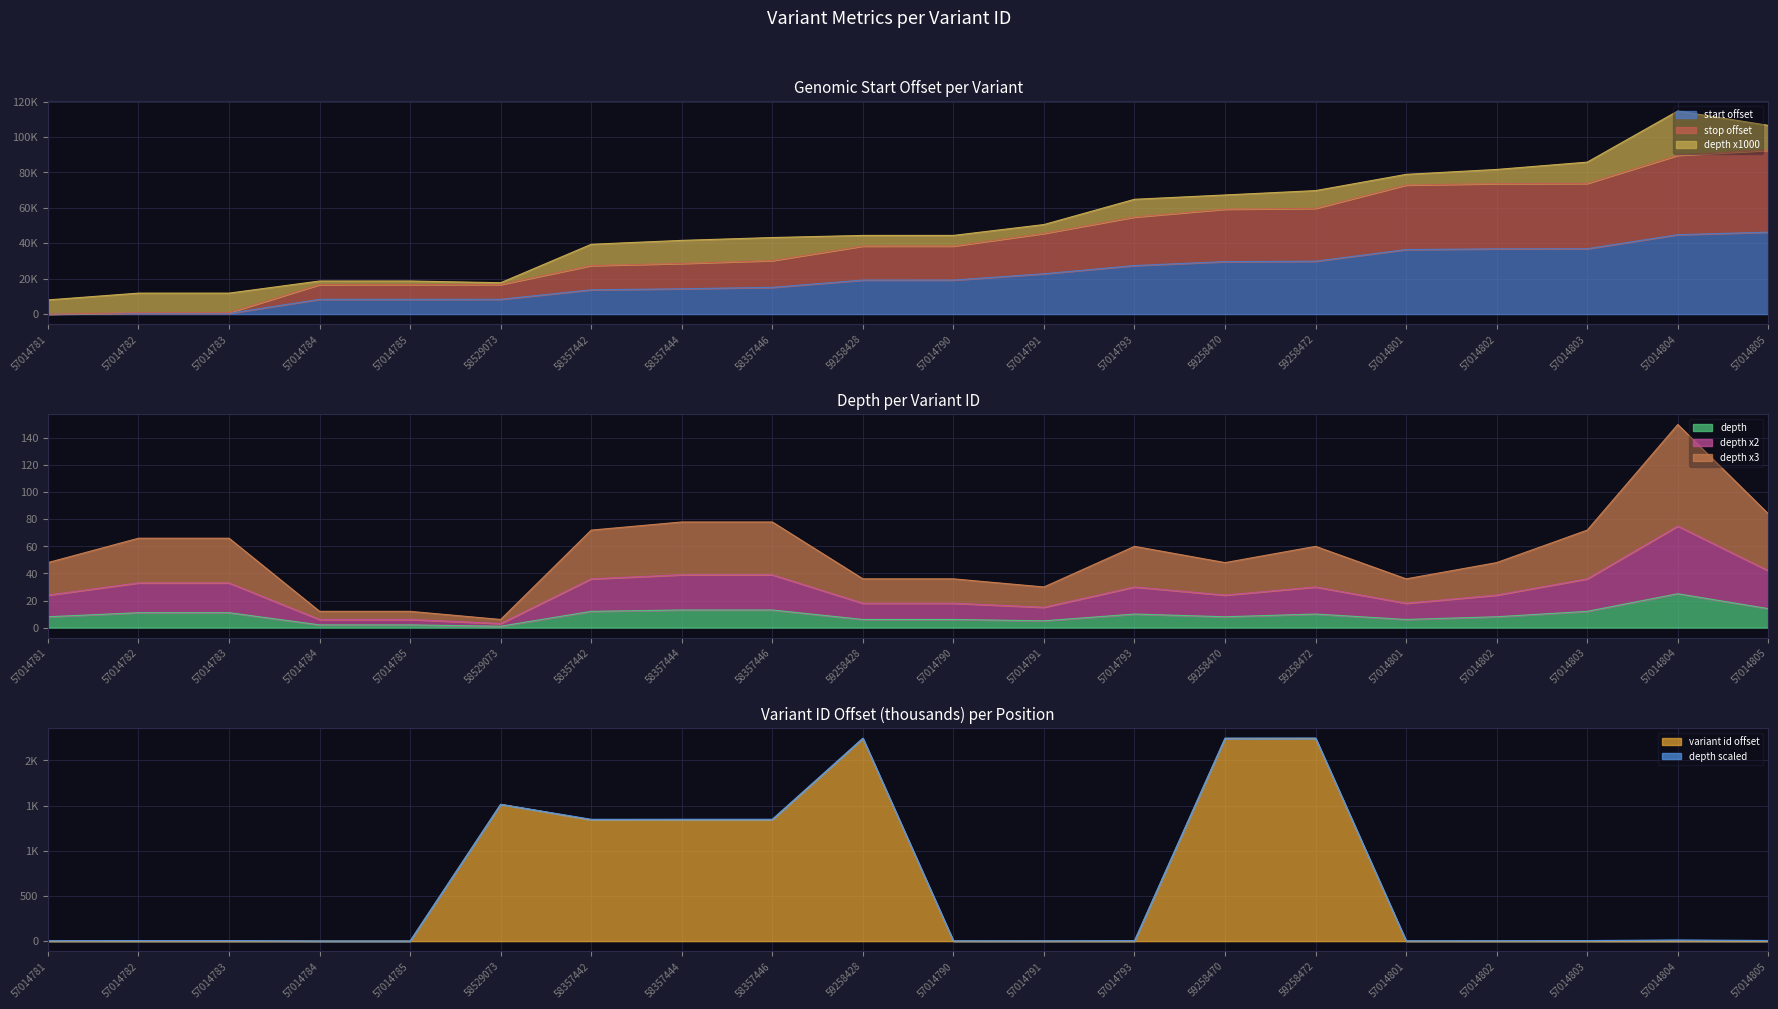

At which label does depth reach its peak?

57014804